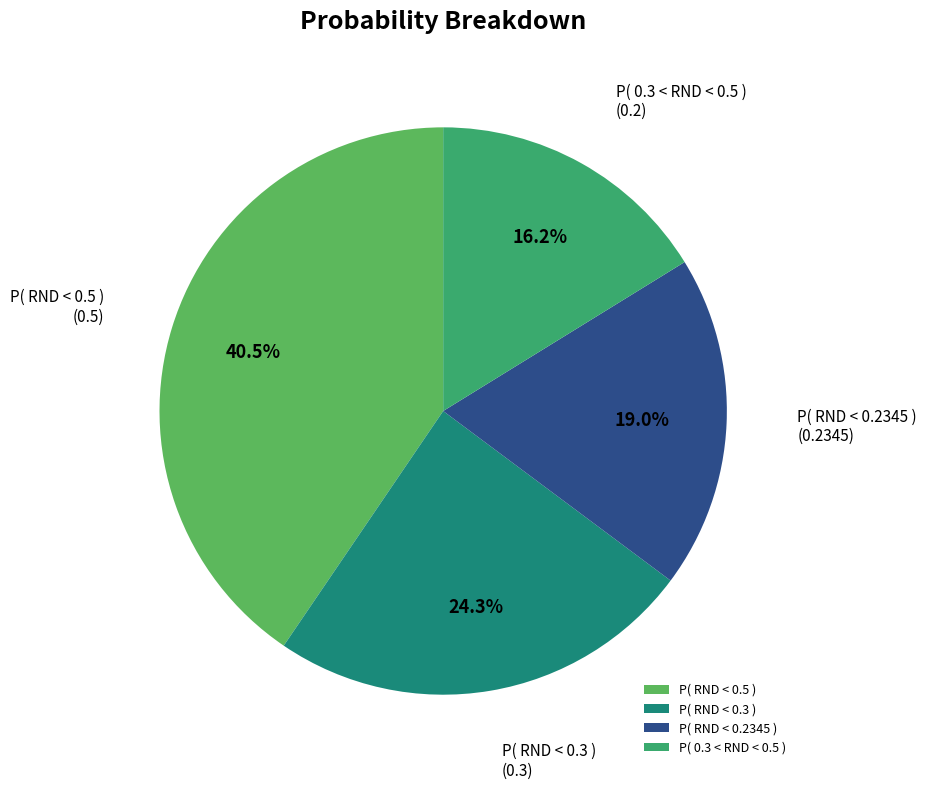

What is the total percentage of P( RND < 0.3 ) and P( RND < 0.2345 )?

43.3%